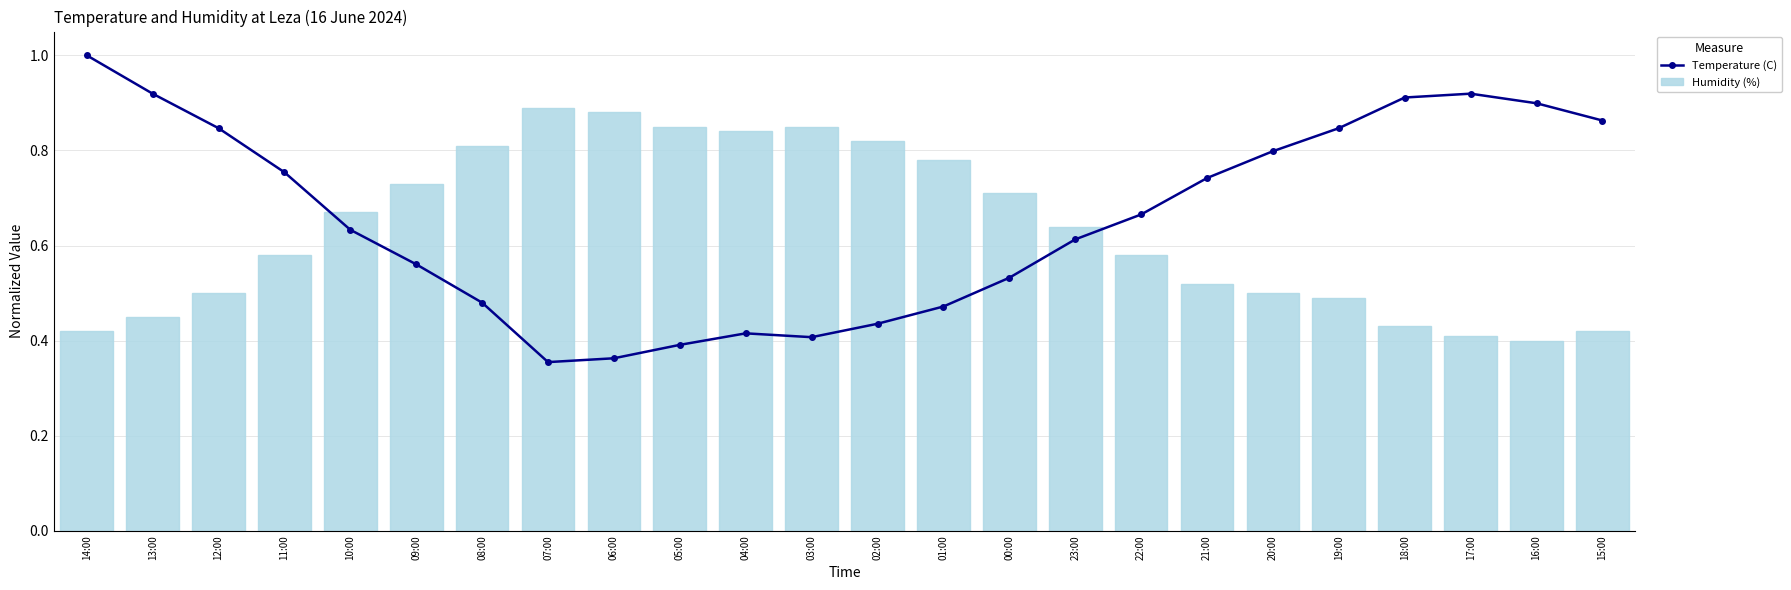

Which label corresponds to the smallest value in the chart?

07:00